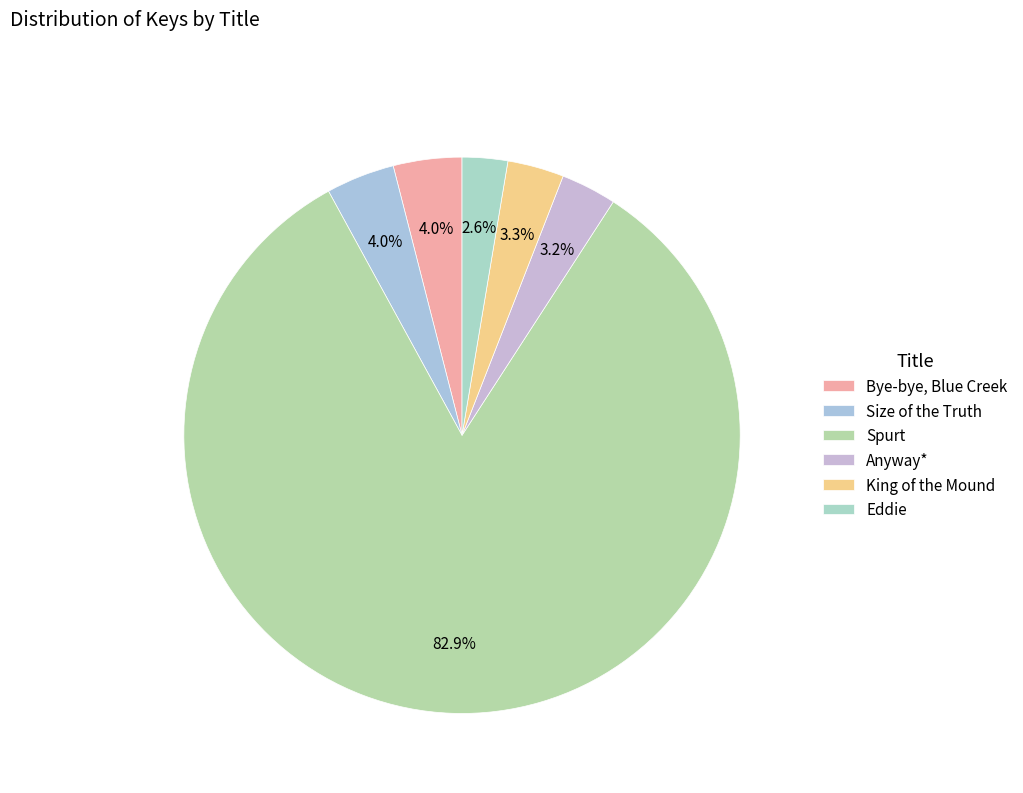

What percentage is the Bye-bye, Blue Creek slice, to the nearest percent?

4%